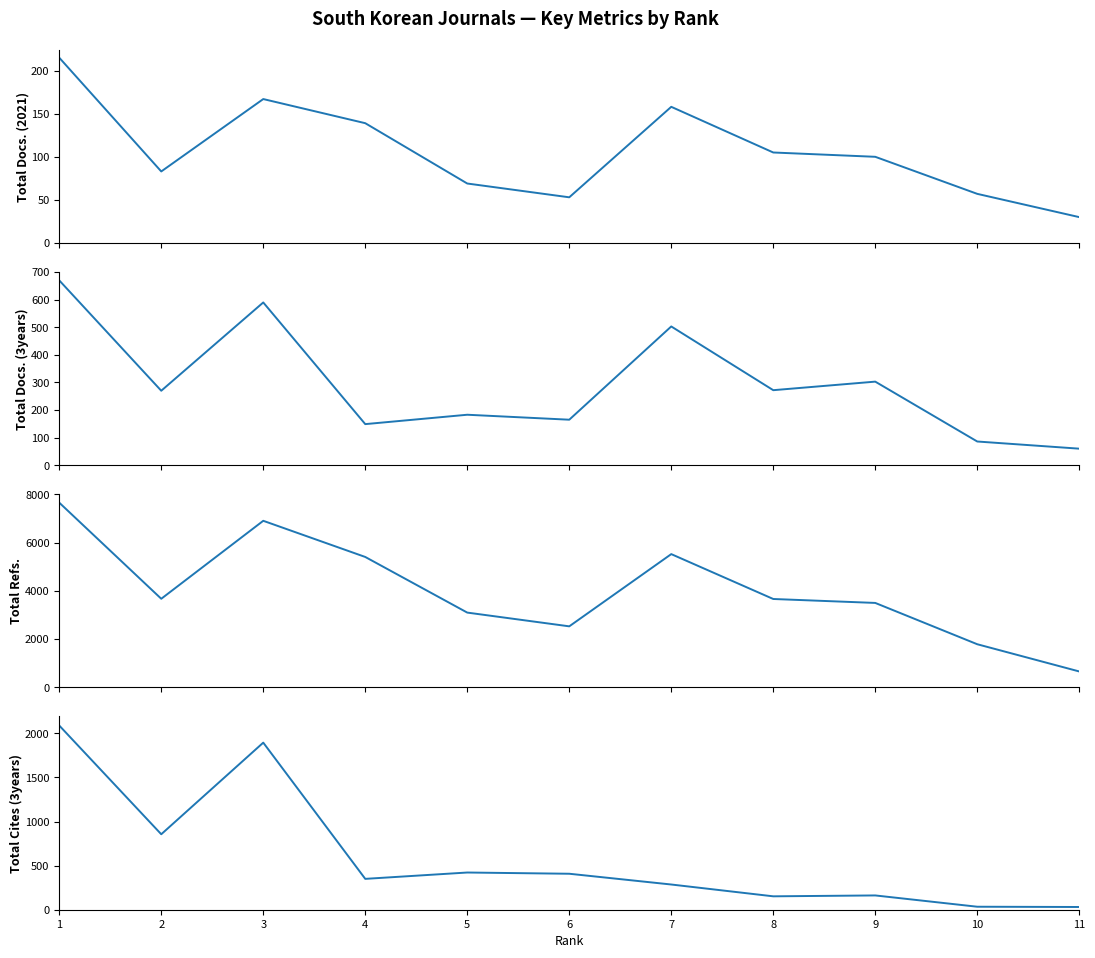

True or false: Total Cites (3years) has a value of 286 at 7.

True